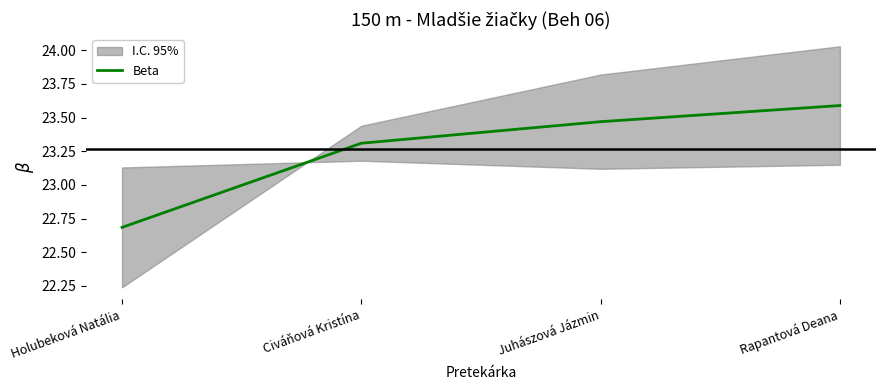

True or false: there are more than 2 points higher than both neighbors.

False